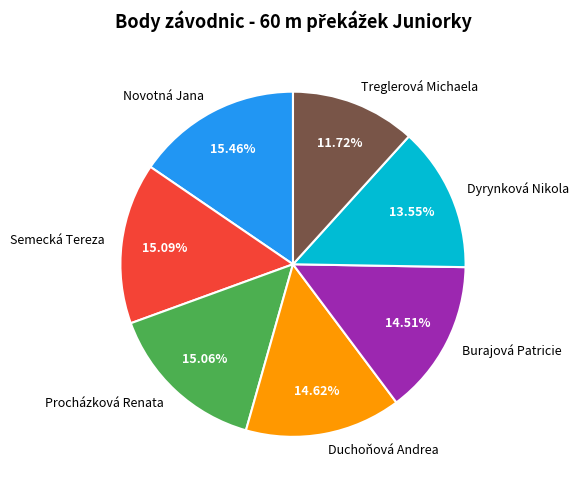

Does Duchoňová Andrea account for over 50% of the chart?

No